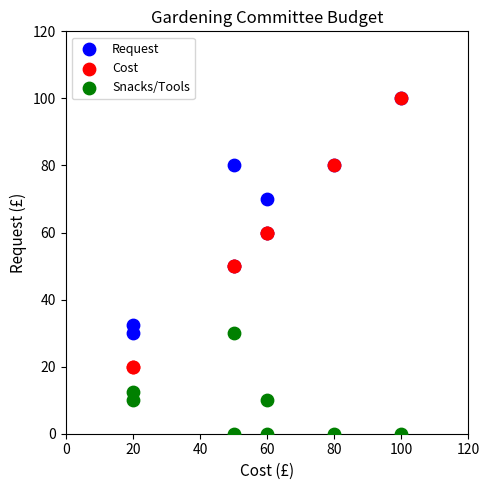

In the Snacks/Tools series, what Y value is closest to 15?

12.5